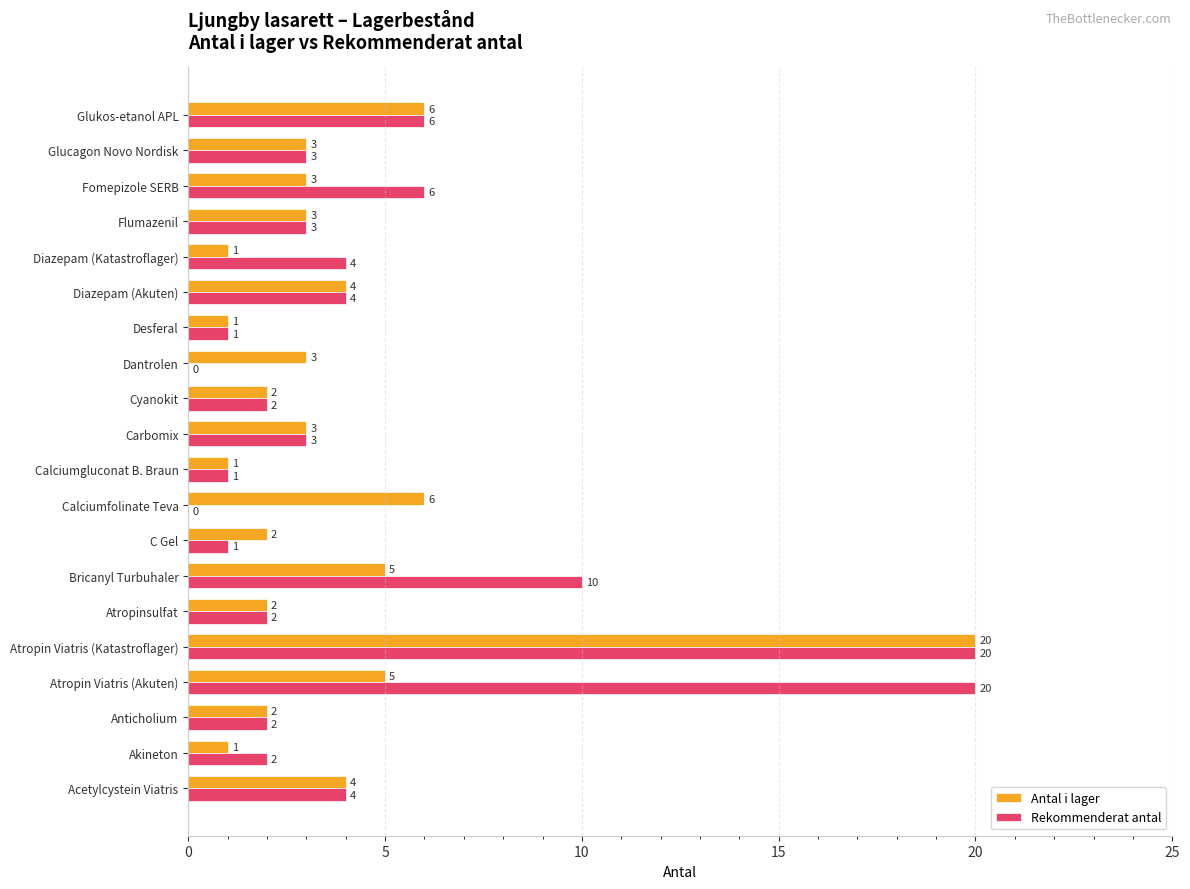

True or false: Rekommenderat antal has a value of 2 at Atropinsulfat.

True